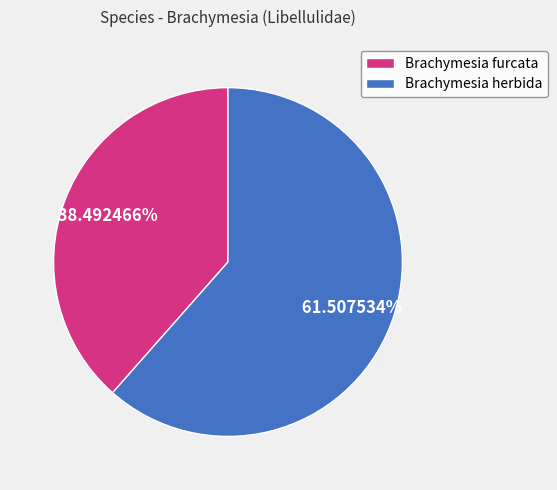

To the nearest percent, what is the difference between the largest and smallest slice percentages?

23%